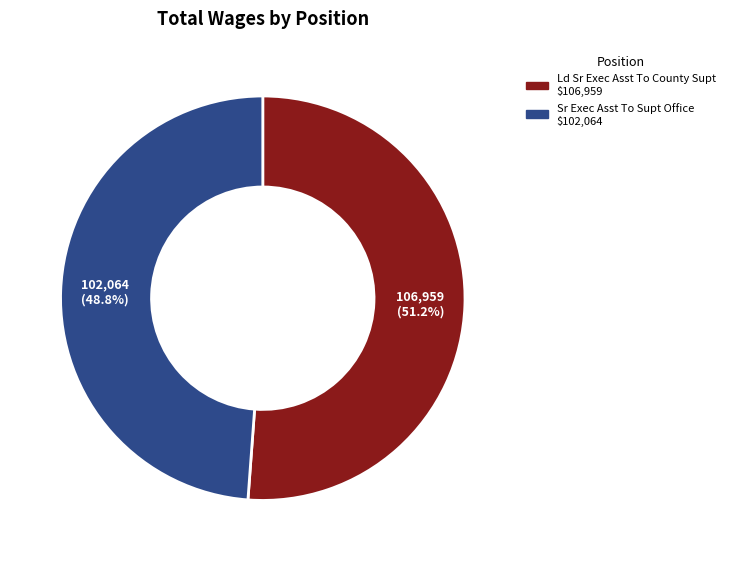

Which slice is the smallest?

Sr Exec Asst To Supt Office